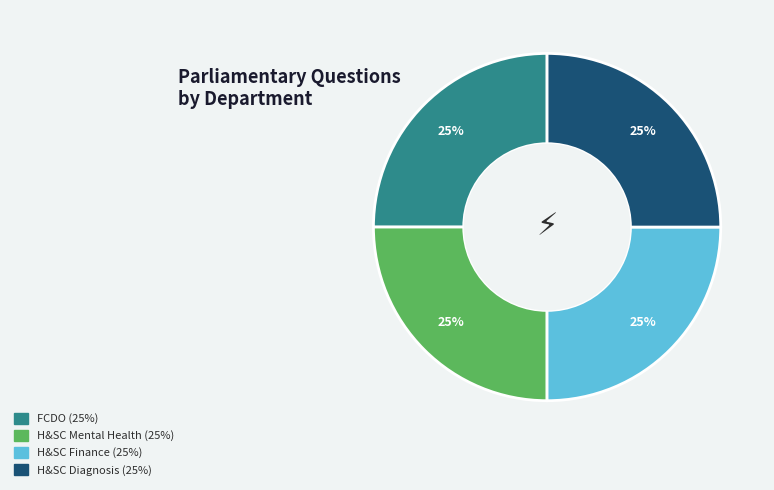

To the nearest percent, what is the average slice percentage?

25%